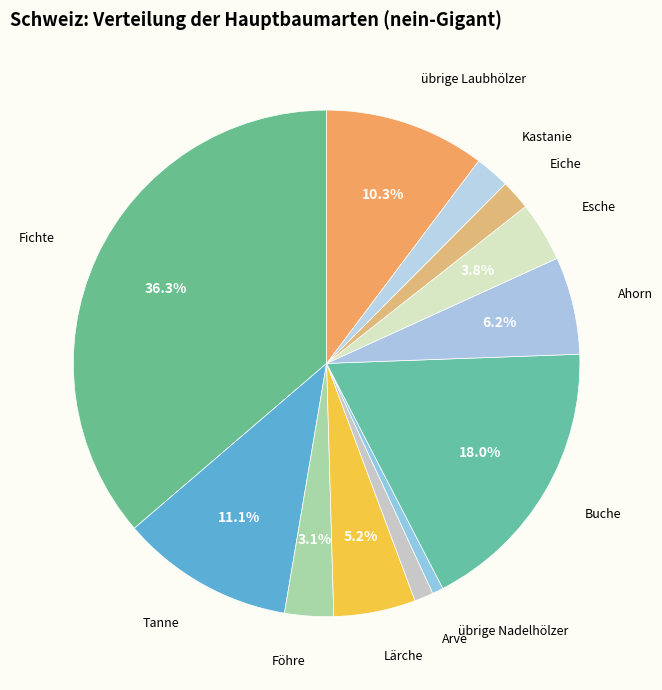

Rank the categories by value from highest to lowest.

Fichte, Buche, Tanne, übrige Laubhölzer, Ahorn, Lärche, Esche, Föhre, Kastanie, Eiche, Arve, übrige Nadelhölzer